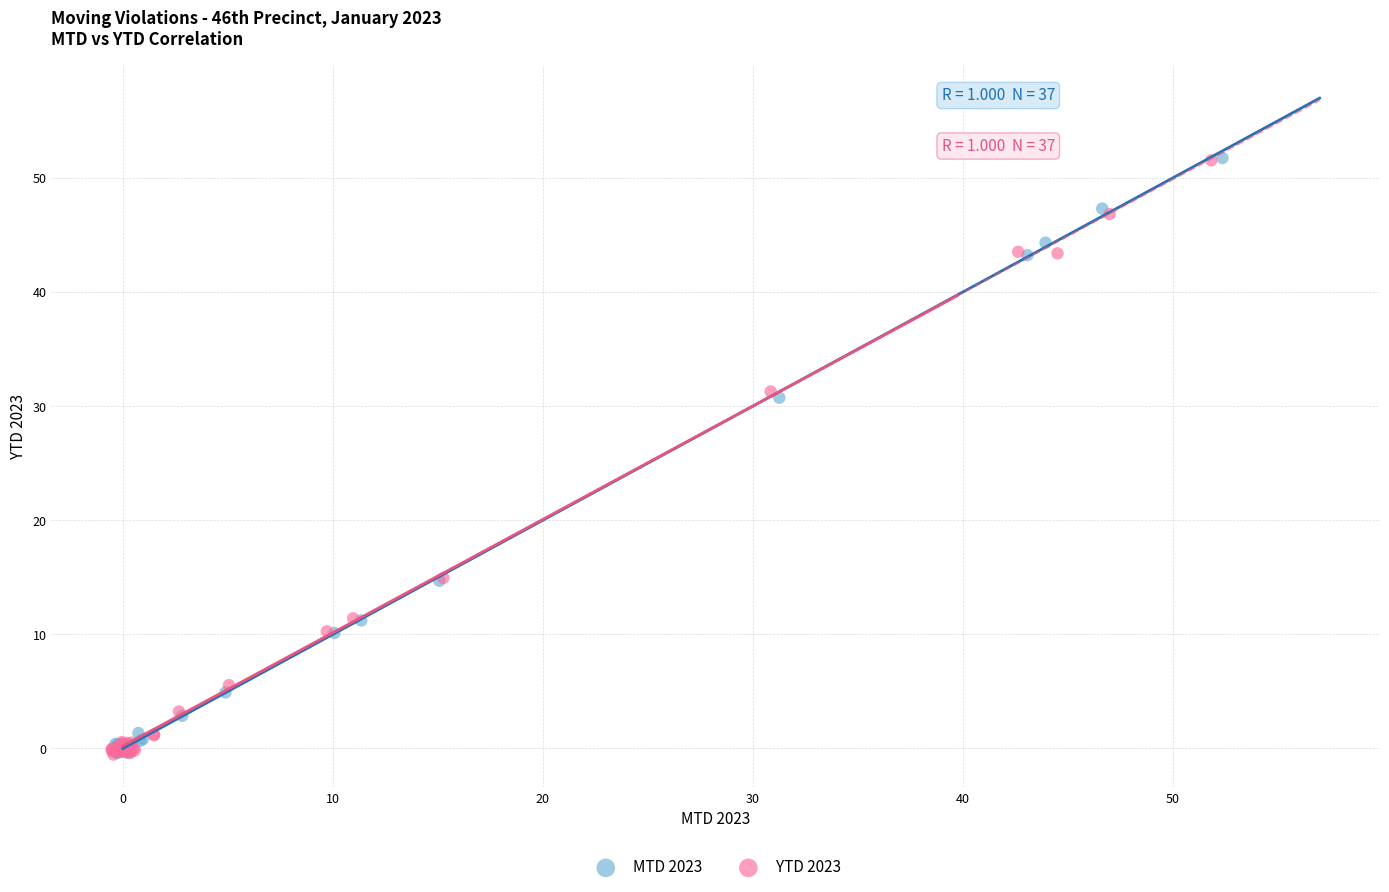

Which series has the largest Y range (max minus min)?

MTD 2023